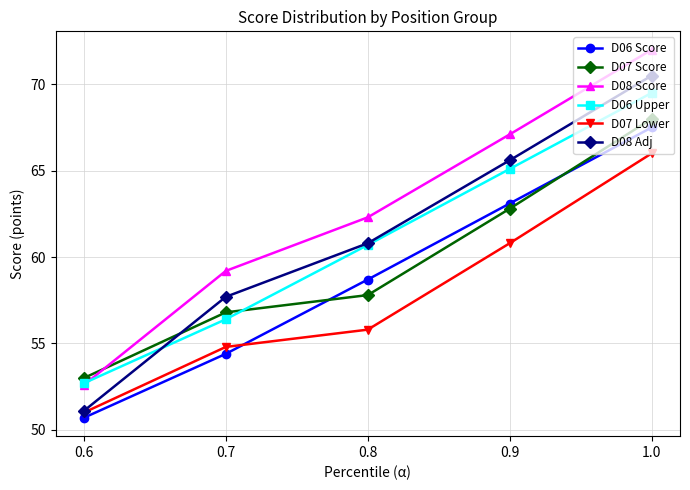

What is the difference between the maximum and minimum values in the D06 Score series?

16.8